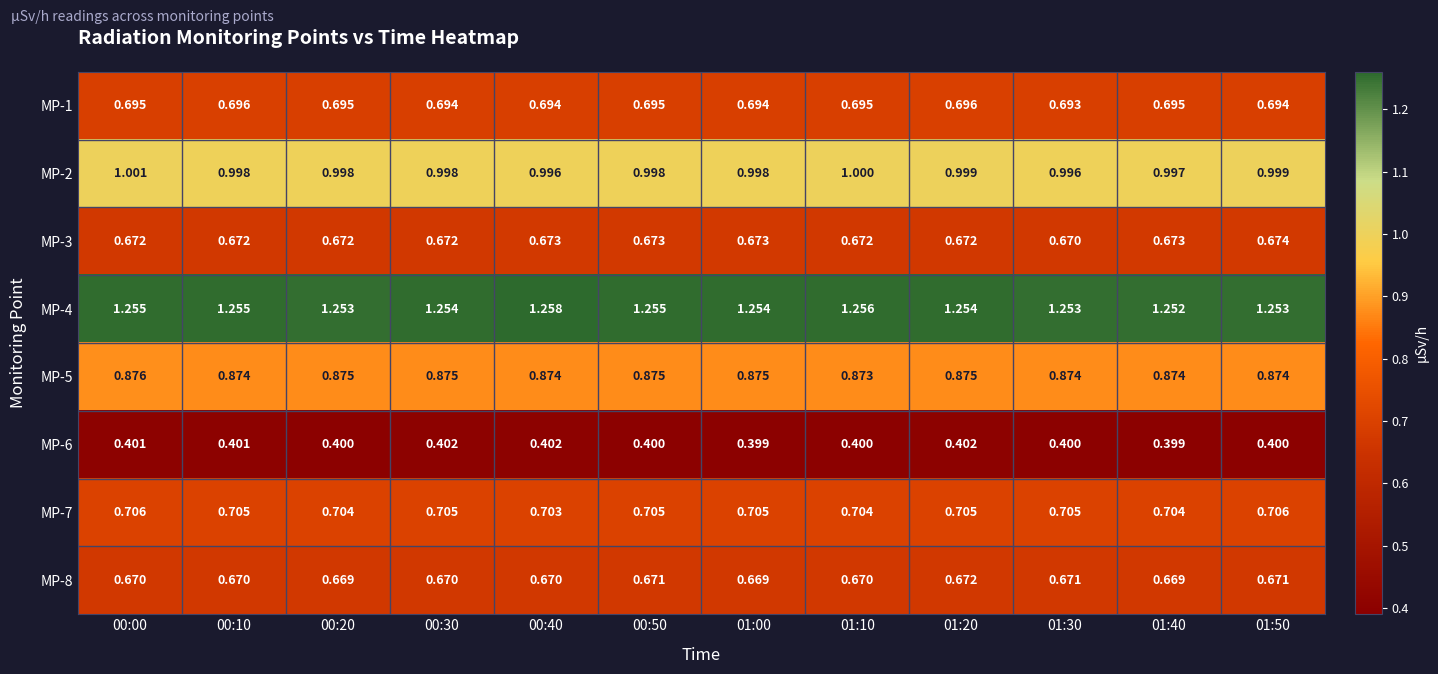

Is the value of MP-5 at 01:50 greater than the value of MP-1 at 00:00?

Yes